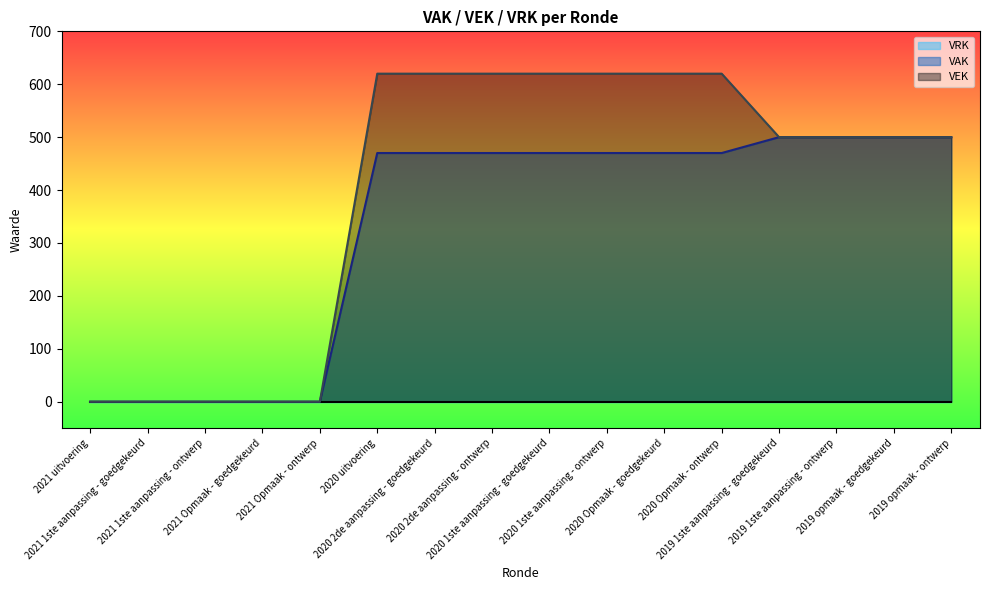

What position from the right is 2019 1ste aanpassing - ontwerp?

3